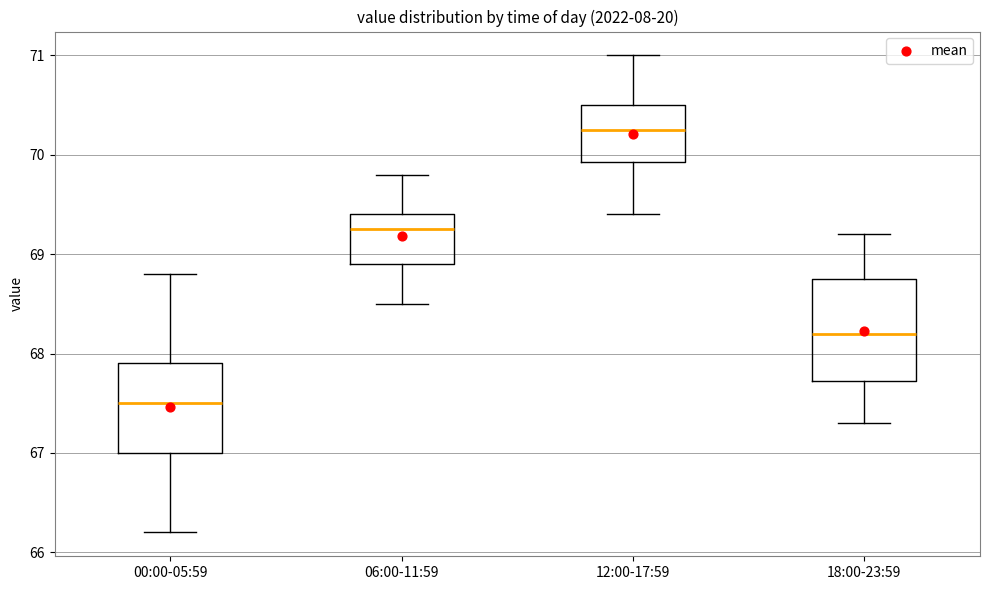

Which box has the highest median line?

12:00-17:59